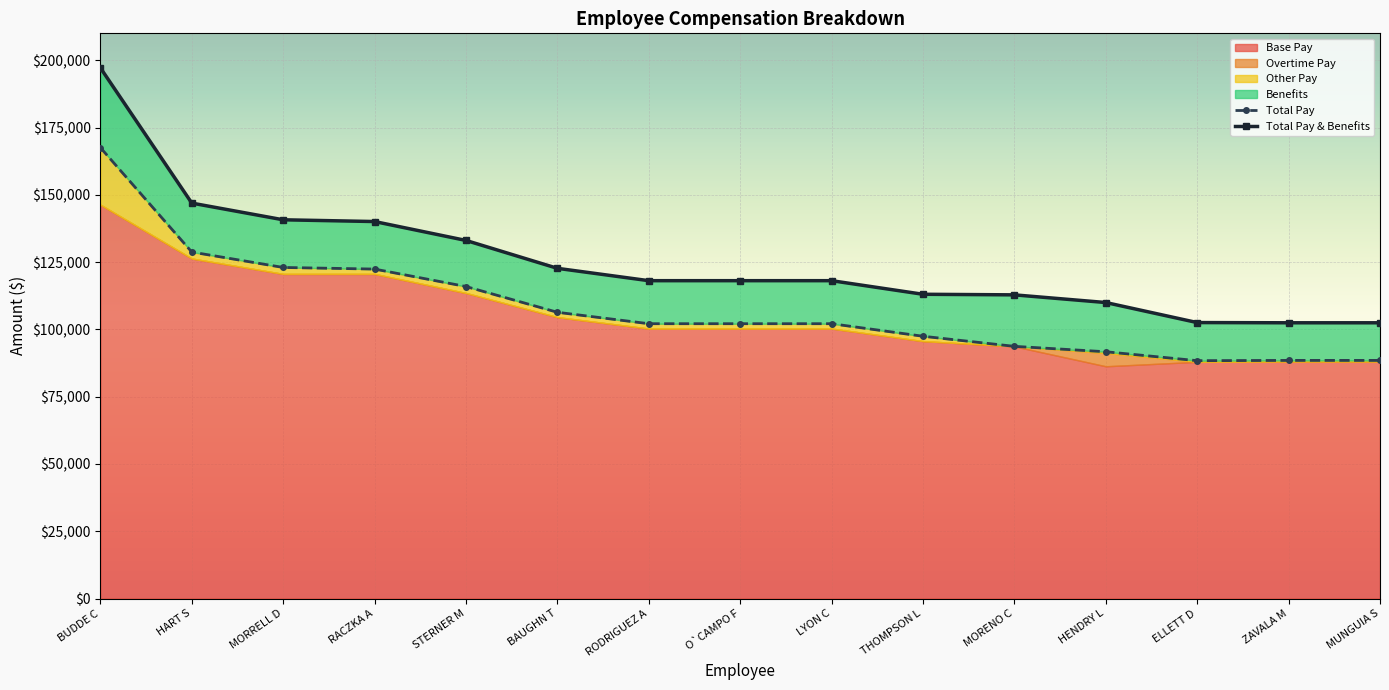

What is the label of the 7th point from the right?

LYON C